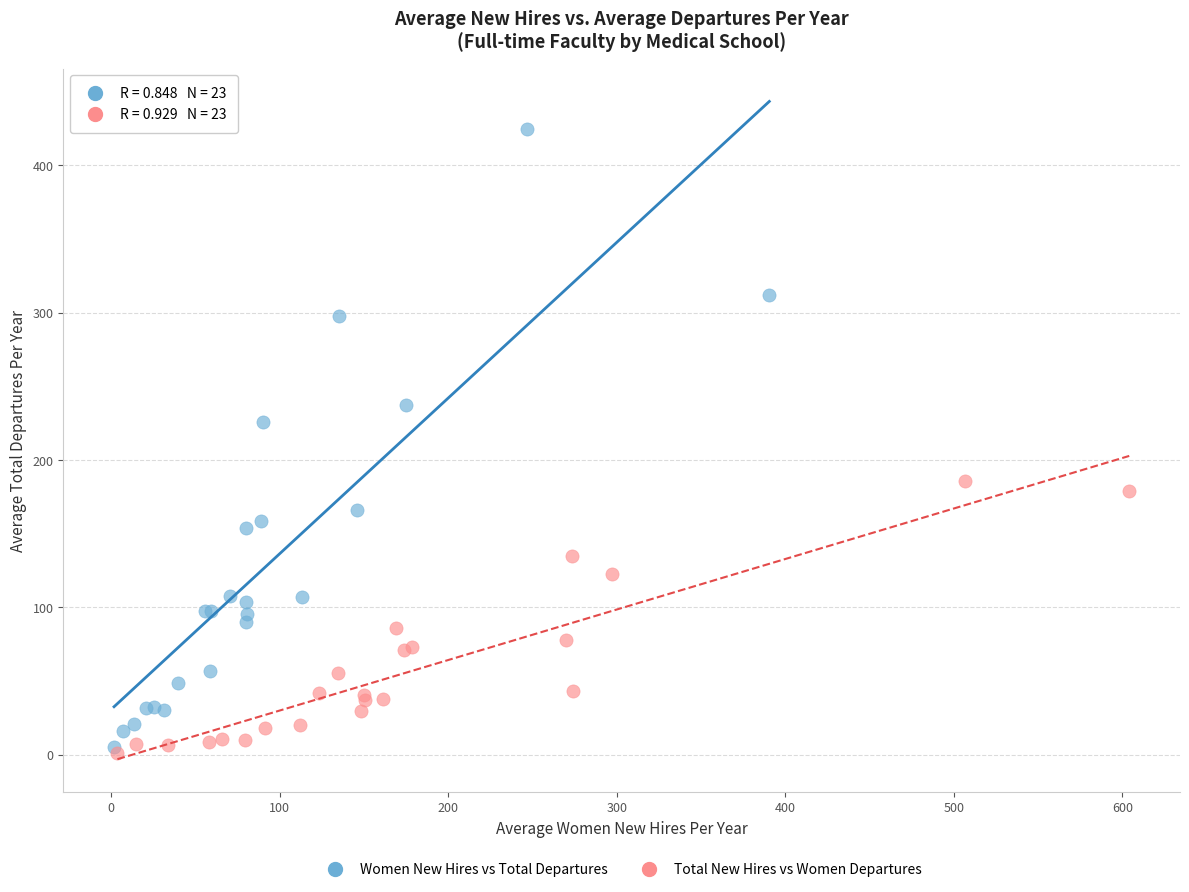

Which series has the widest spread of Y values?

Women New Hires vs Total Departures